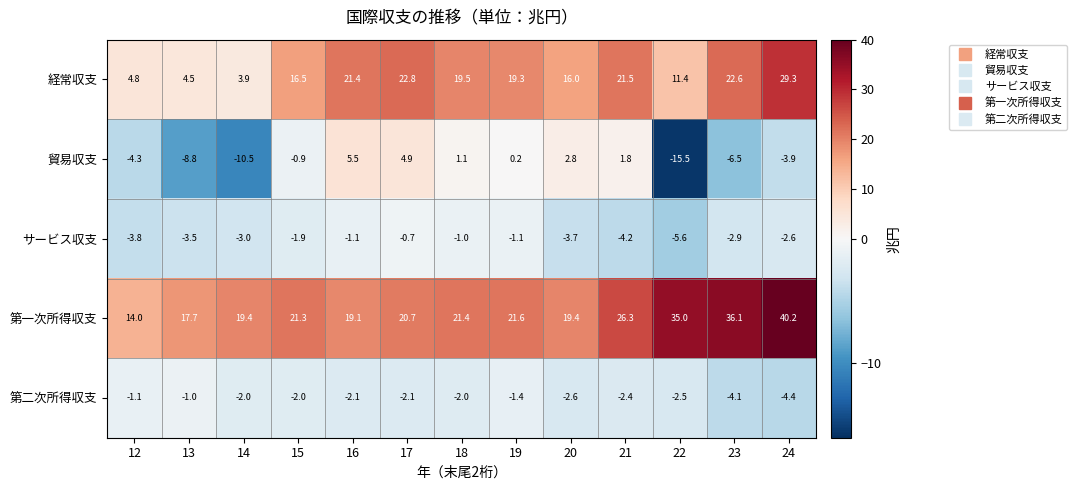

What is the lowest value of the 第一次所得収支 series?

14.0